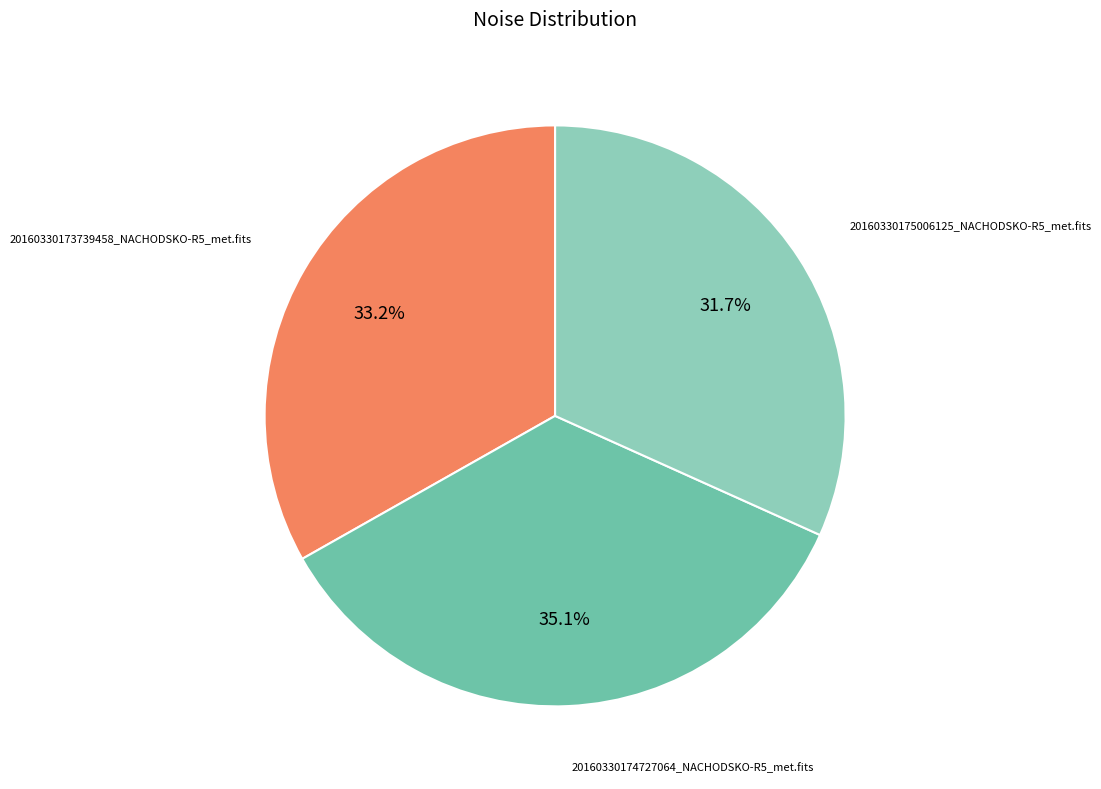

The 20160330175006125_NACHODSKO-R5_met.fits slice represents 25% of the pie. True or false?

False